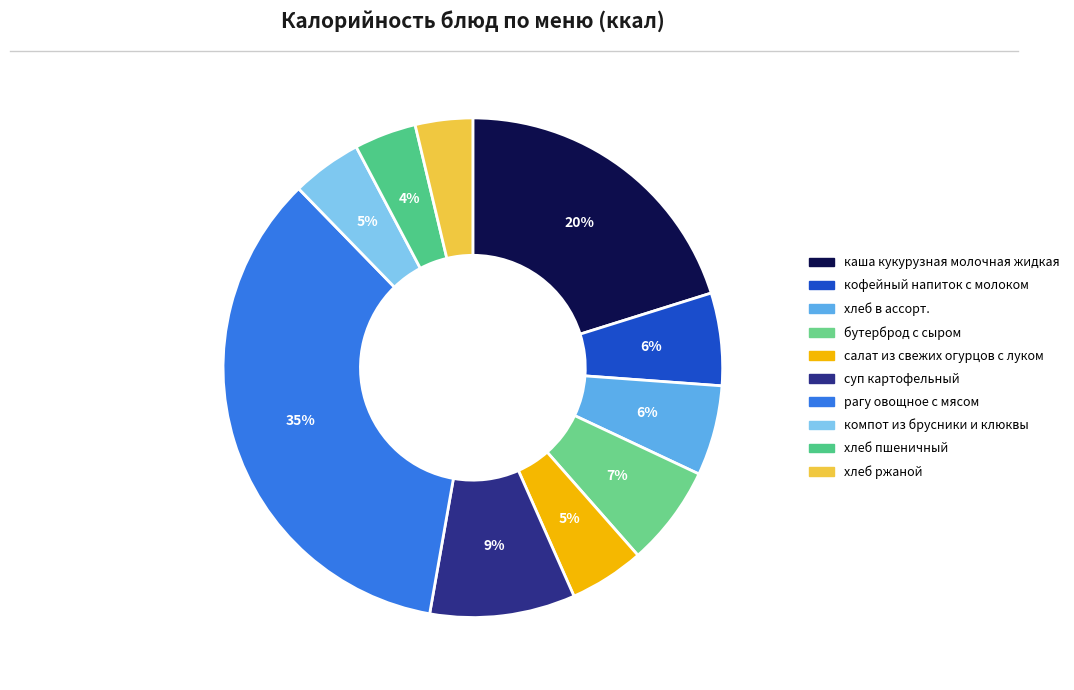

What is the largest slice in the pie chart?

рагу овощное с мясом